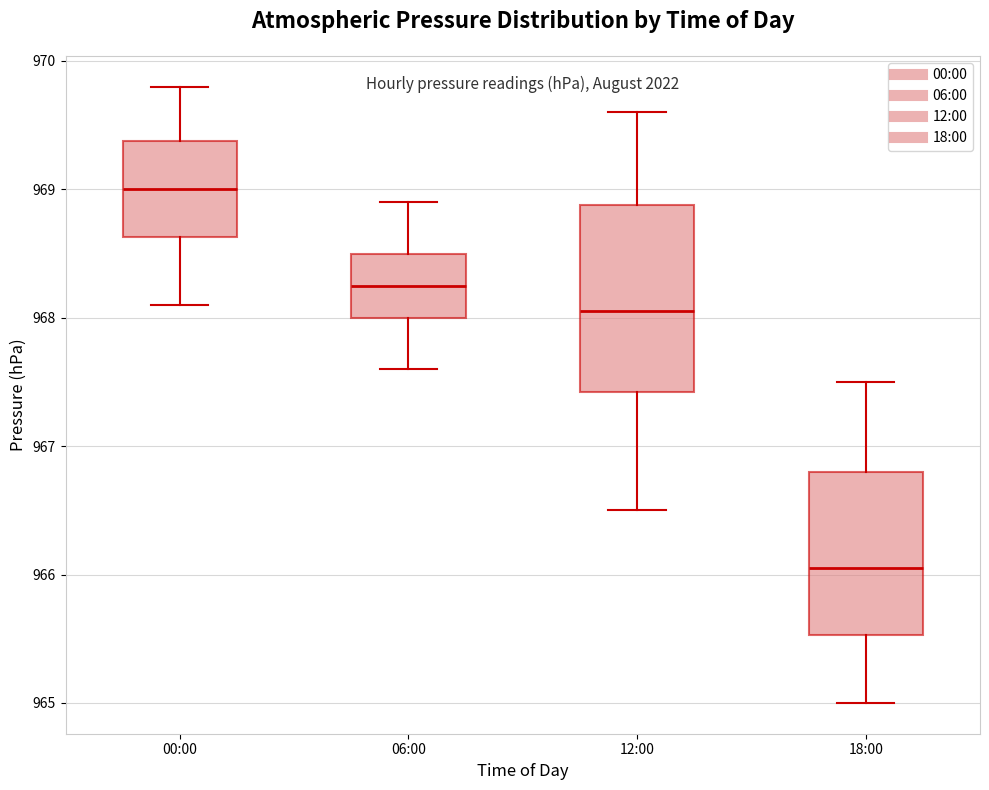

Reading left to right, transcribe this box plot: for each box, give where its median line is, the range the box spans, and where its two whiskers end, as read against the y-axis. The values are not printed on the chart, so give them approximately, as read against the axis.

00:00: median 969.0, box 968.6 to 969.4, whiskers 968.1 to 969.8
06:00: median 968.3, box 968.0 to 968.5, whiskers 967.6 to 968.9
12:00: median 968.1, box 967.4 to 968.9, whiskers 966.5 to 969.6
18:00: median 966.1, box 965.5 to 966.8, whiskers 965.0 to 967.5